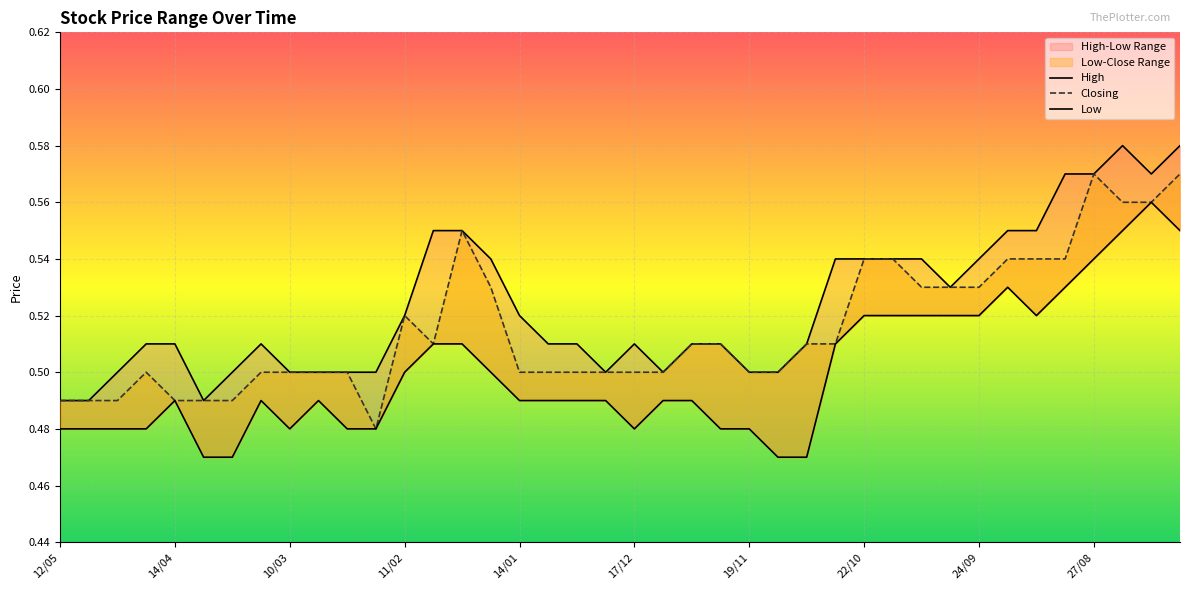

Which has a higher value, 14/01 or 21?

14/01